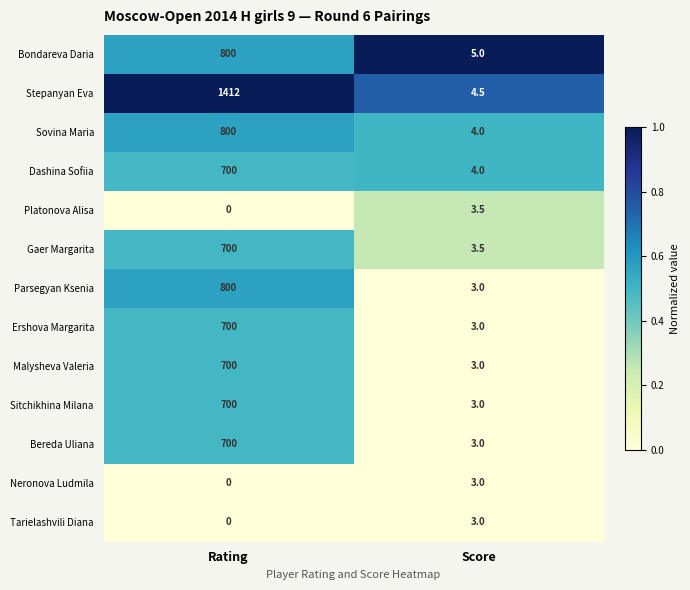

List the labels in order of Malysheva Valeria value, smallest first.

Score, Rating